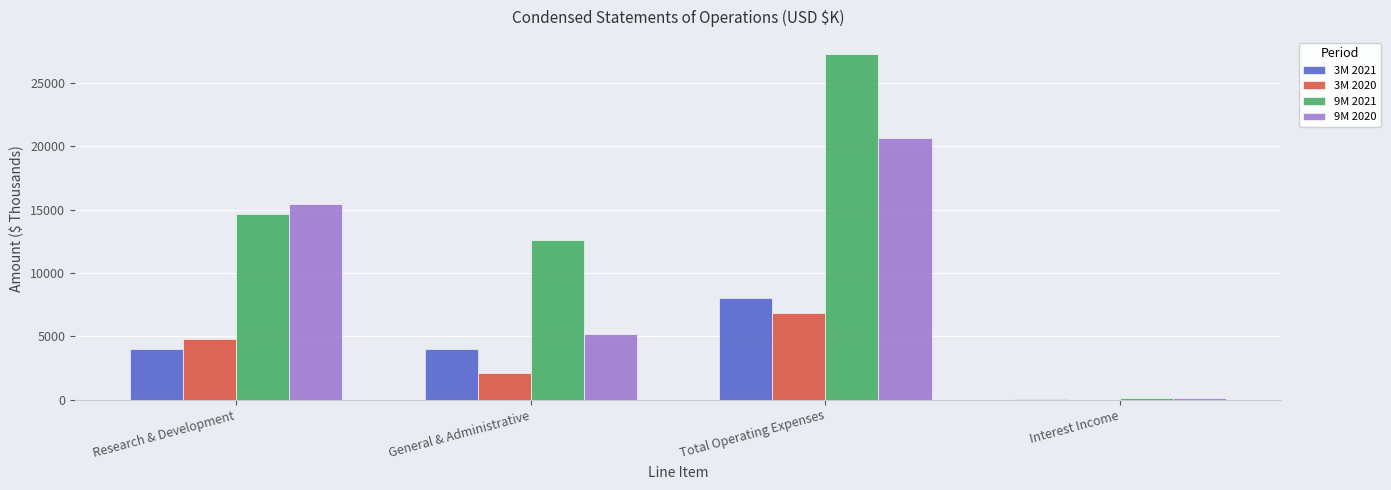

Is it true that 3M 2020 equals 4757 at Research & Development?

True